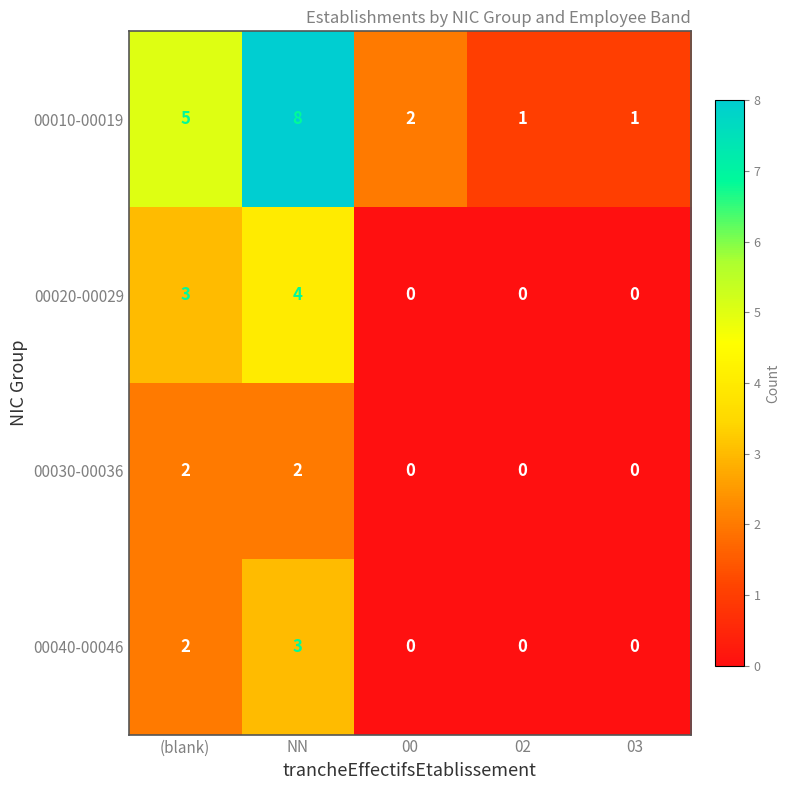

Which series has the largest range (max minus min)?

00010-00019